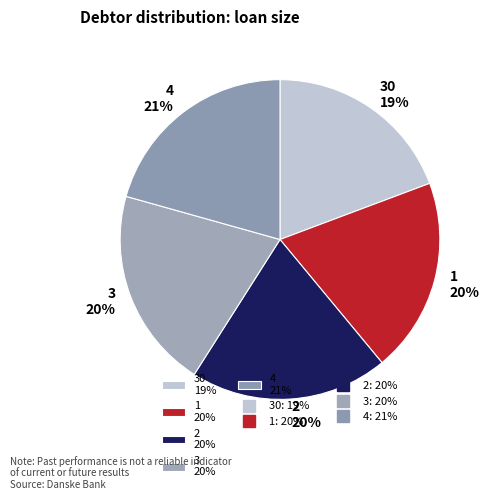

Do 2 20% and 1 20% together represent more than half of the pie?

No